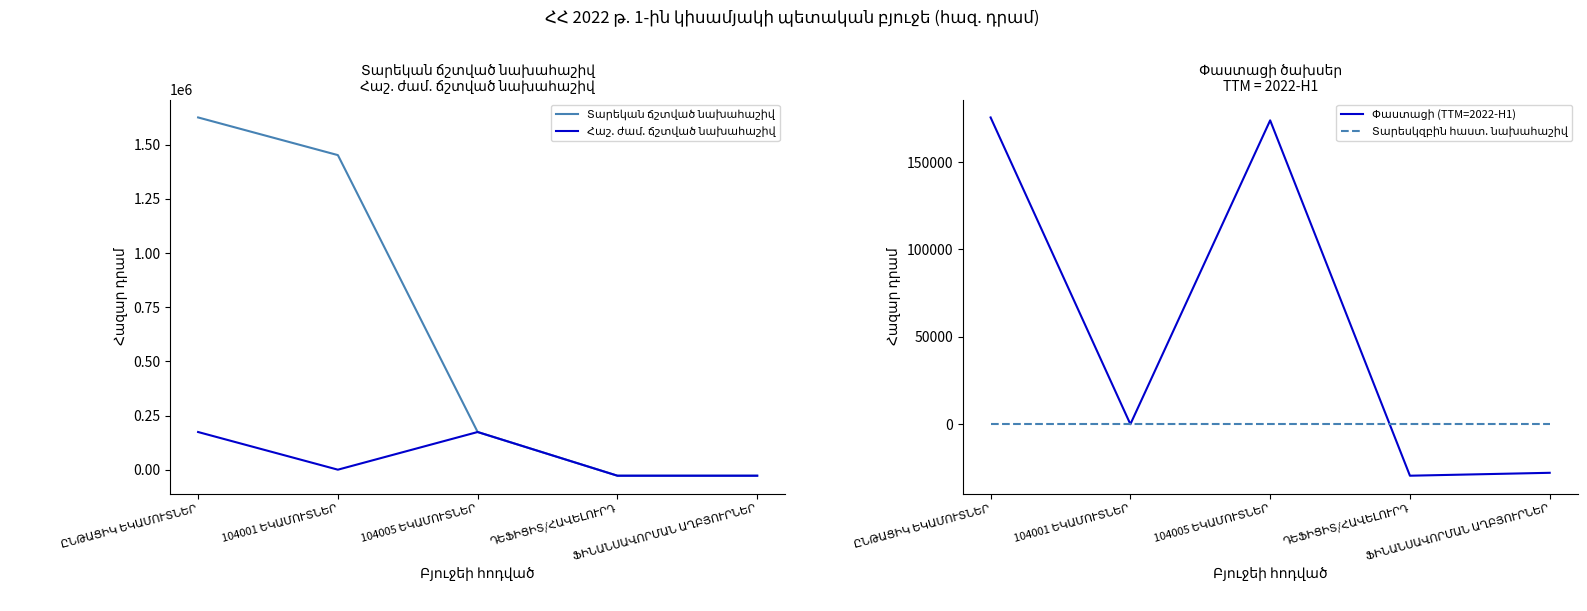

What are all the series names shown in the legend?

Տարեկան ճշտված նախահաշիվ, Հաշ. ժամ. ճշտված նախահաշիվ, Փաստացի (TTM=2022-H1), Տարեսկզբին հաստ. նախահաշիվ